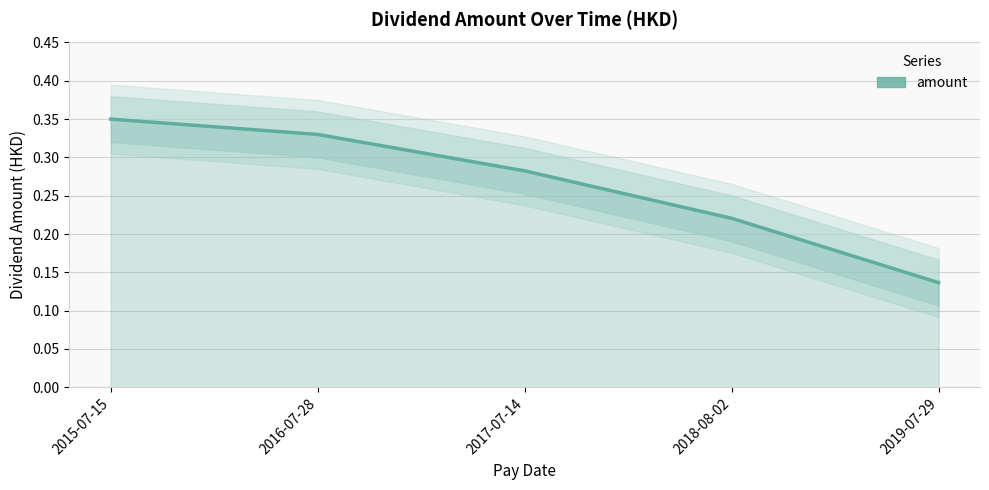

Count the values in the range 0 to 1.

5